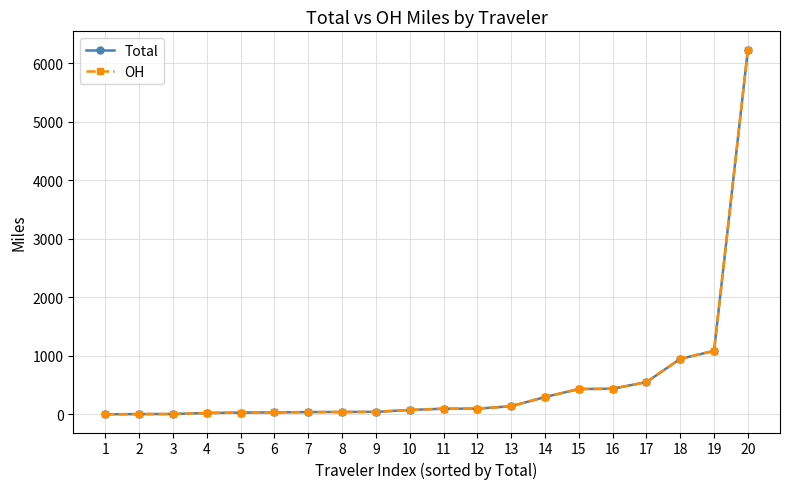

Which series has the largest range (max minus min)?

Total